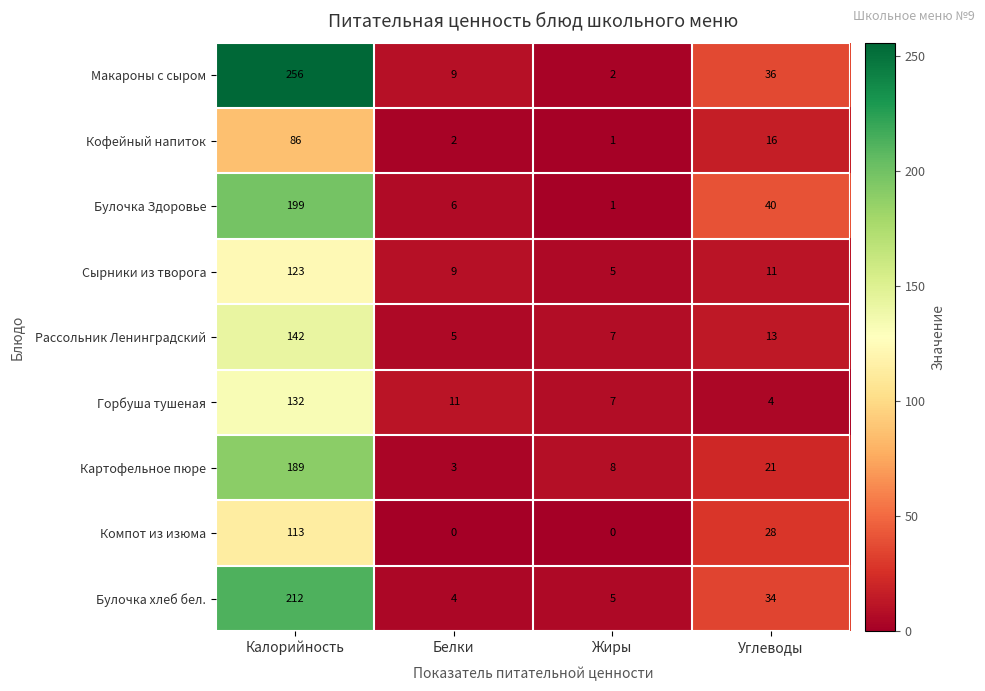

What is the difference between the Рассольник Ленинградский values at Калорийность and Жиры?

135